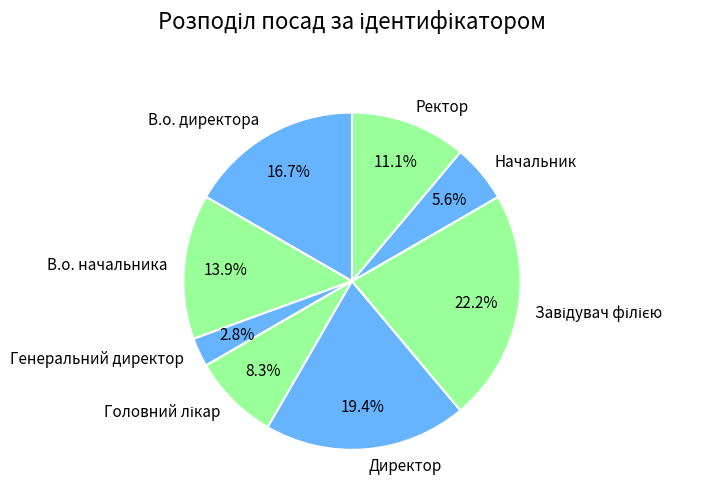

Which category has the smallest portion of the pie?

Генеральний директор